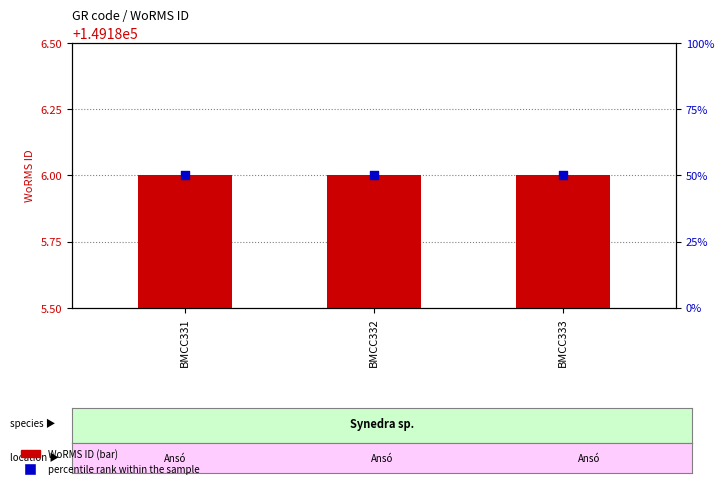

At how many categories does at least one series exceed 144667?

3